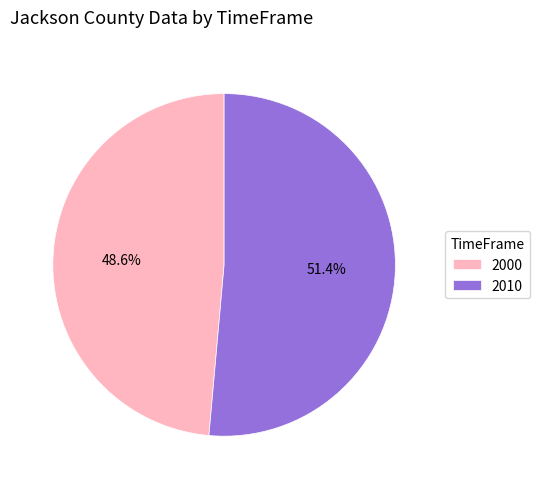

What percentage is the 2010 slice, to the nearest percent?

51%